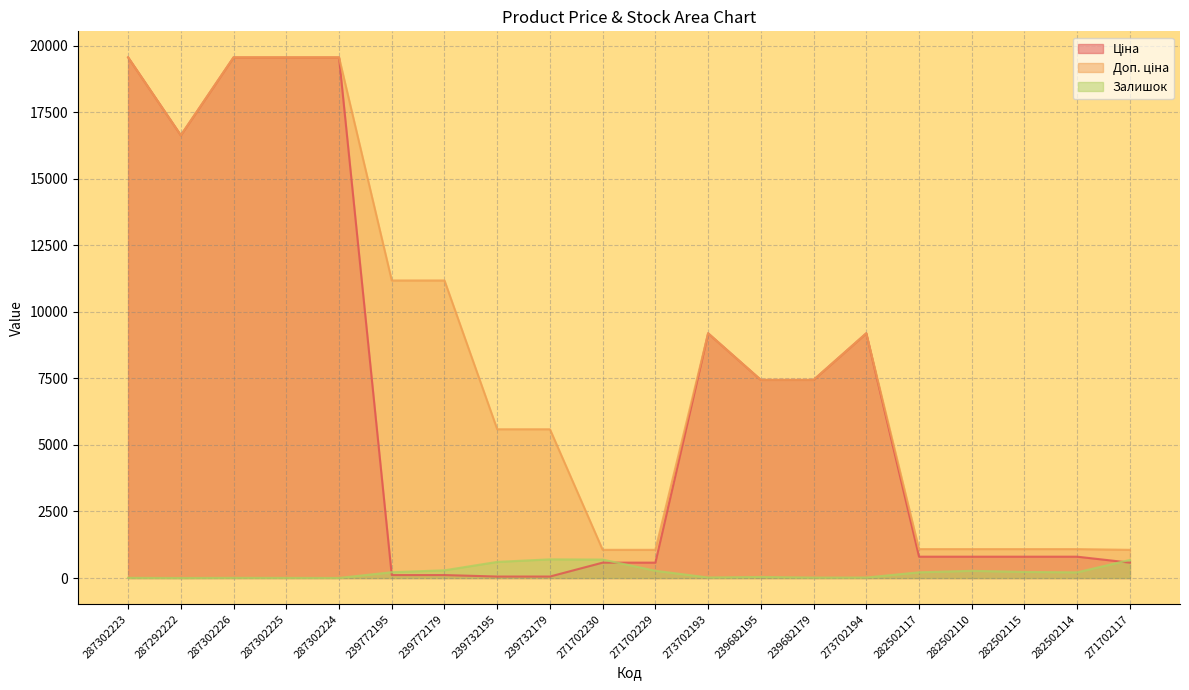

What is the minimum value for Ціна?

55.9